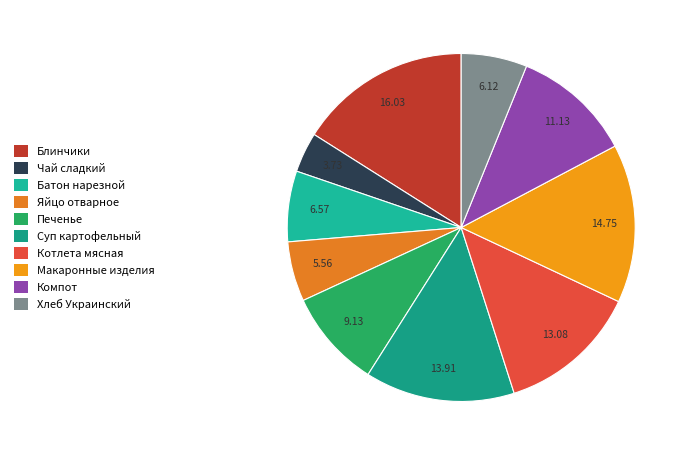

What is the ratio of the value at Чай сладкий to the value at Хлеб Украинский?

0.6